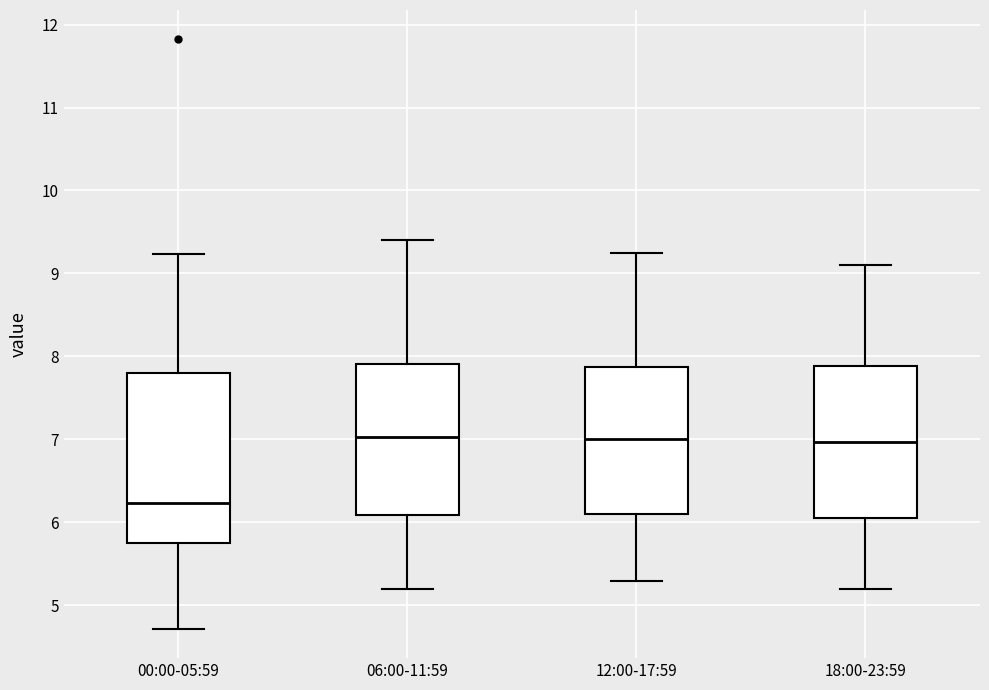

Comparing the boxes themselves (not the whiskers), which one is the tallest?

00:00-05:59